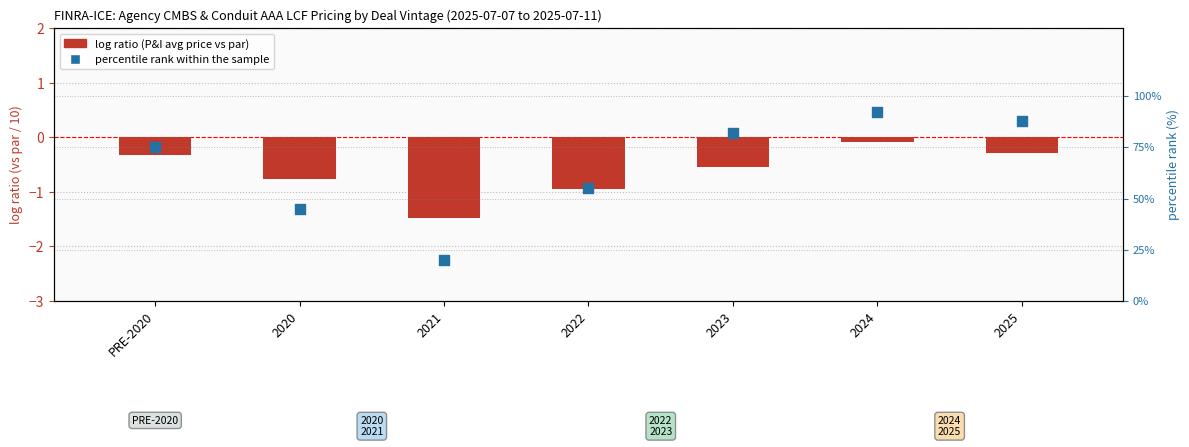

What is the total value across all series at 2022?

54.0